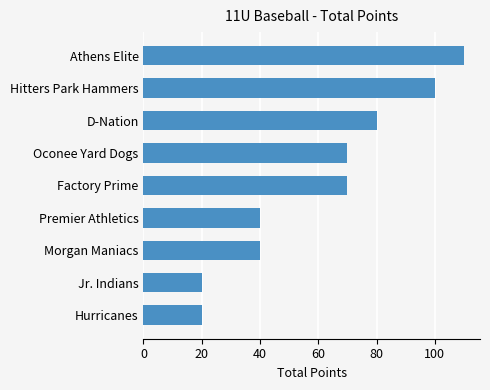

Read the value at Factory Prime.

70